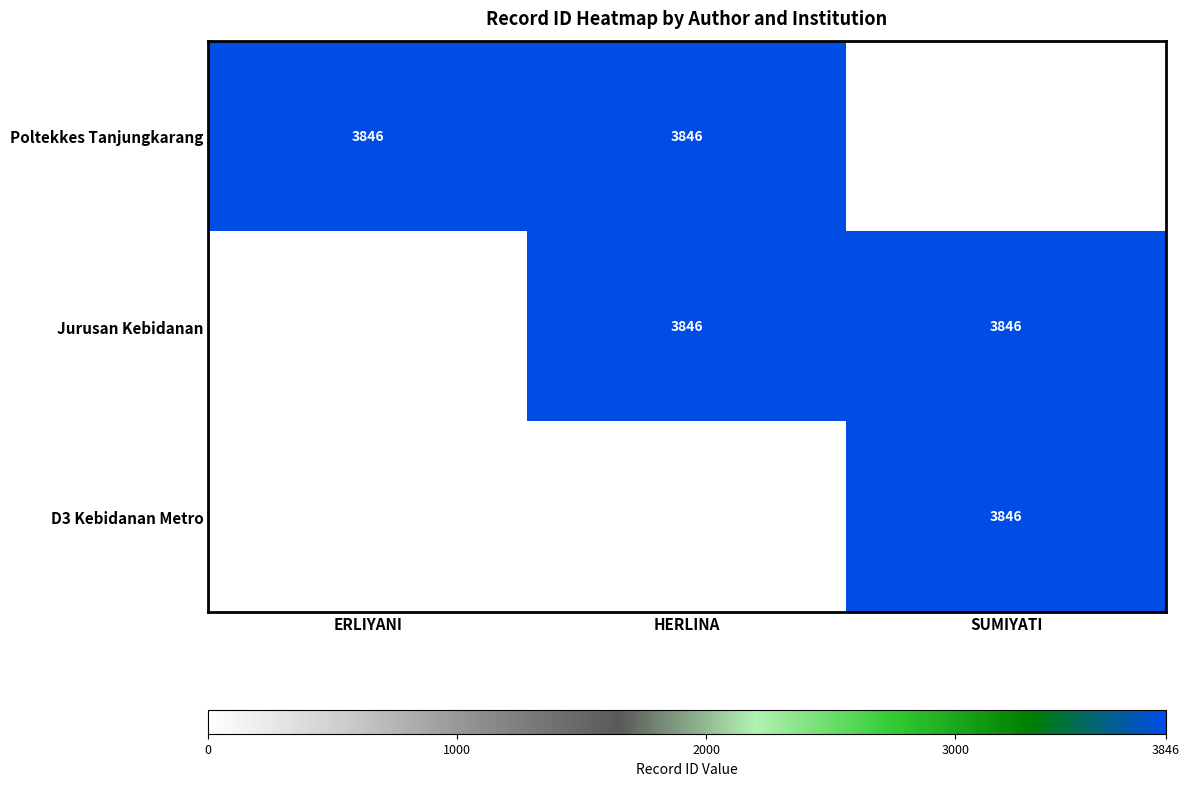

At which category is the sum across all series the highest?

HERLINA